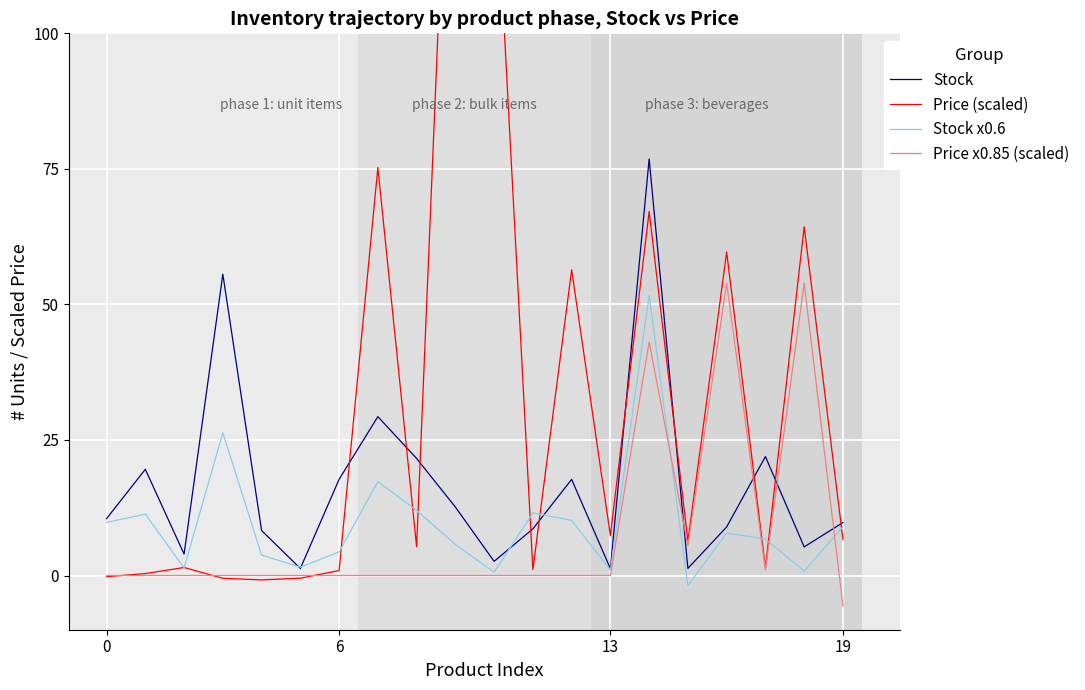

In Stock x0.6, how many points are lower than both neighbors (excluding endpoints)?

6